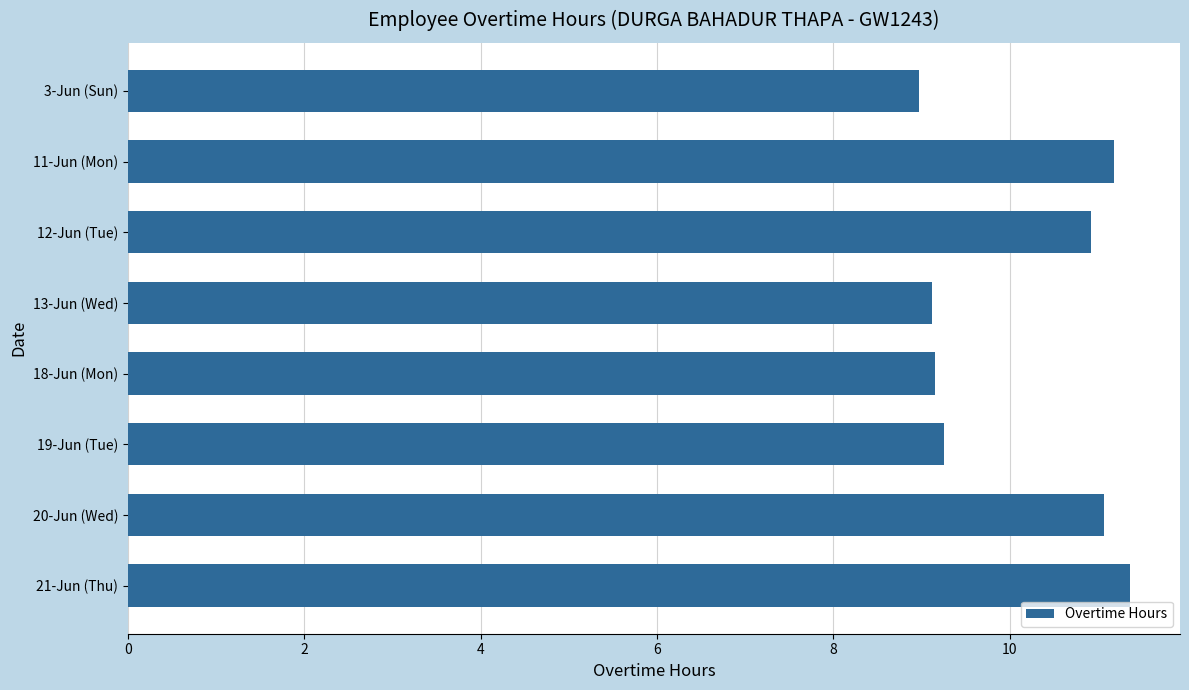

What position from the bottom is 21-Jun (Thu)?

1